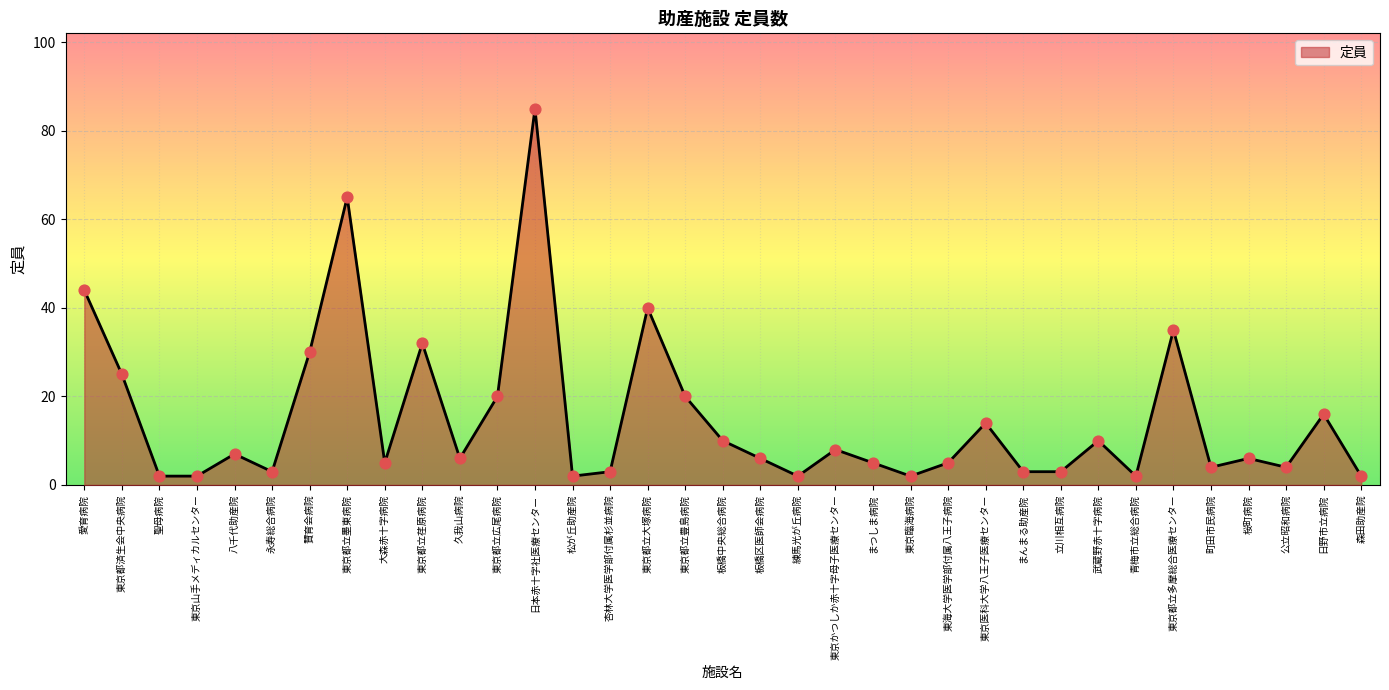

Between 東京臨海病院 and 東京都立大塚病院, which is larger?

東京都立大塚病院